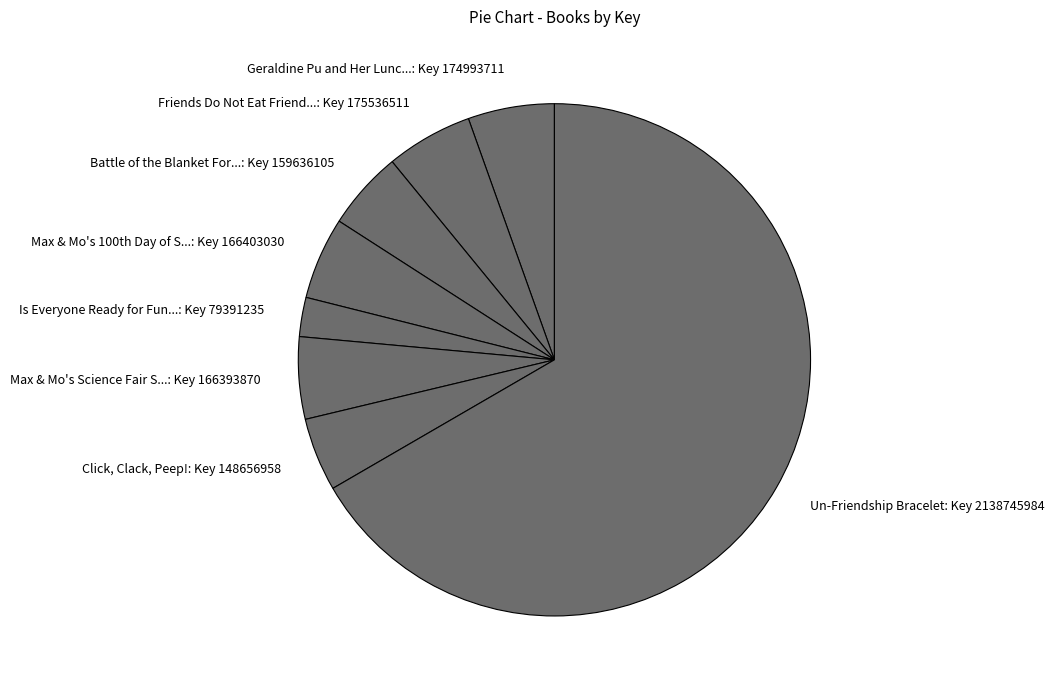

Rank the categories by value from lowest to highest.

Is Everyone Ready for Fun?, Click, Clack, Peep!, Battle of the Blanket Forts, Max & Mo's Science Fair Surprise, Max & Mo's 100th Day of School!, Geraldine Pu and Her Lunch Box, Too!, Friends Do Not Eat Friends, Un-Friendship Bracelet